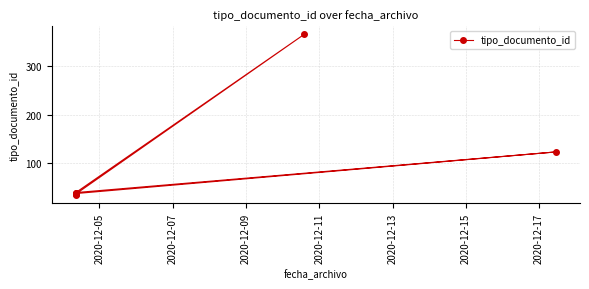

Does the chart have visible grid lines?

Yes